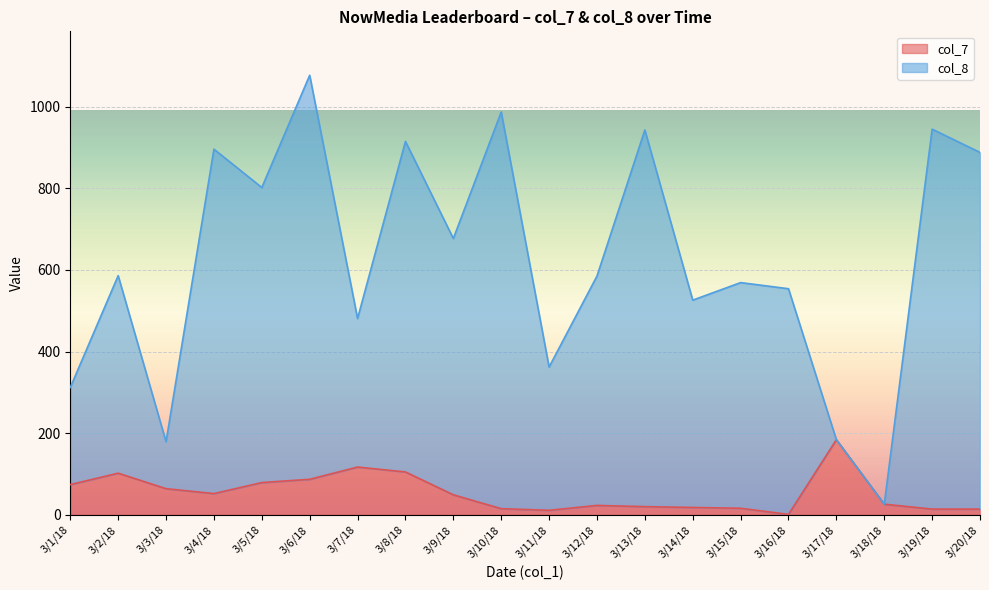

How many lines are shown in the chart?

2